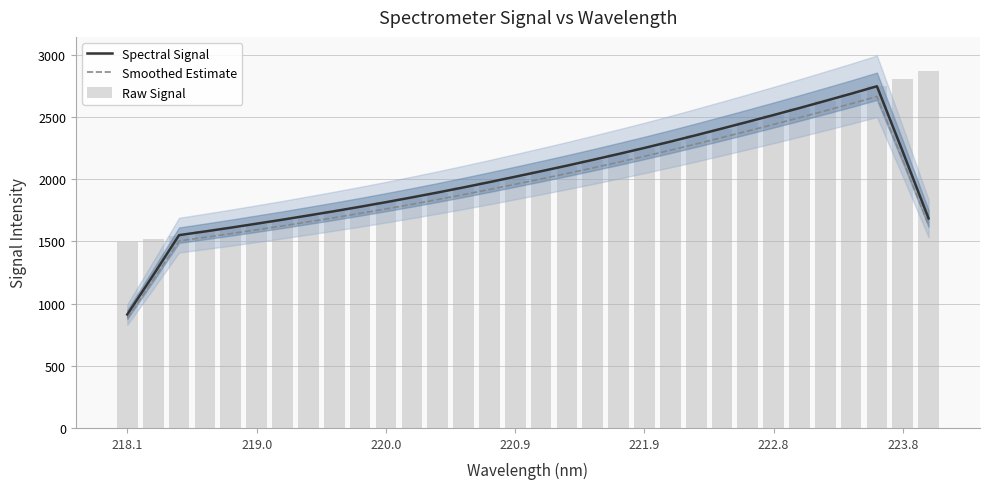

Reading left to right, transcribe all the data shown in this chart.

Spectral Signal: 912.3	1228.6	1550.6	1580.4	1611.0	1643.0	1675.2	1709.0	1743.3	1779.0	1815.9	1854.3	1893.8	1934.7	1977.2	2020.8	2064.8	2109.7	2156.2	2203.7	2252.4	2302.9	2354.9	2408.2	2462.2	2517.0	2573.1	2630.4	2688.4	2748.3	2222.7	1685.2
Smoothed Estimate: 884.9	1191.7	1504.1	1533.0	1562.6	1593.7	1625.0	1657.8	1691.0	1725.7	1761.4	1798.7	1837.0	1876.7	1917.8	1960.1	2002.9	2046.4	2091.5	2137.6	2184.8	2233.8	2284.2	2335.9	2388.3	2441.5	2495.9	2551.5	2607.7	2665.8	2156.0	1634.7
Raw Signal: 1492.9	1520.8	1547.5	1581.4	1610.1	1642.3	1673.5	1707.9	1742.5	1779.2	1813.6	1852.0	1892.3	1934.5	1976.7	2018.2	2064.1	2110.4	2154.8	2201.1	2250.7	2301.5	2353.9	2407.1	2461.1	2517.3	2571.6	2628.1	2687.2	2747.9	2807.1	2871.1